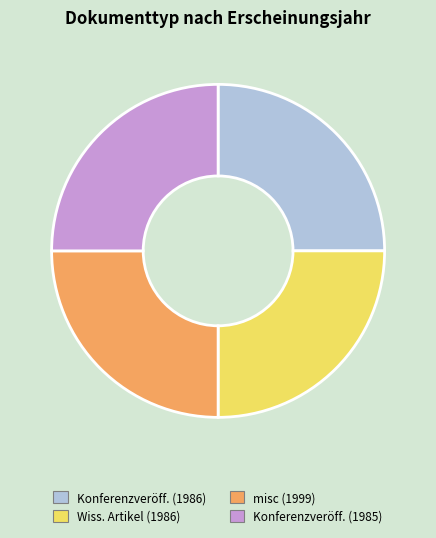

Is there any slice that represents more than half of the pie?

No